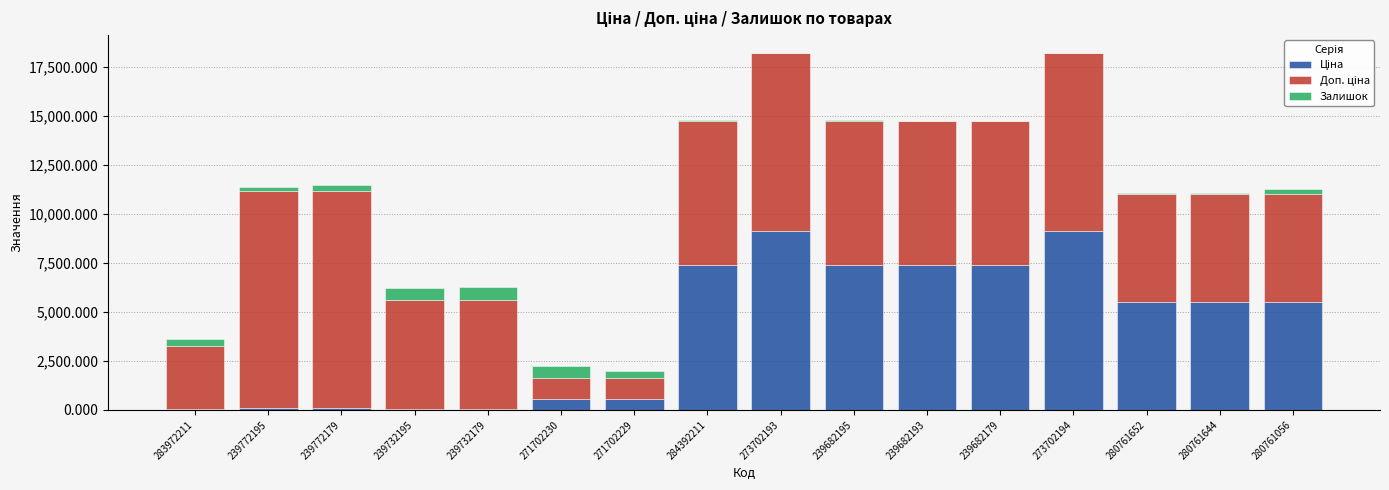

At which label does Залишок first exceed 218?

283972211